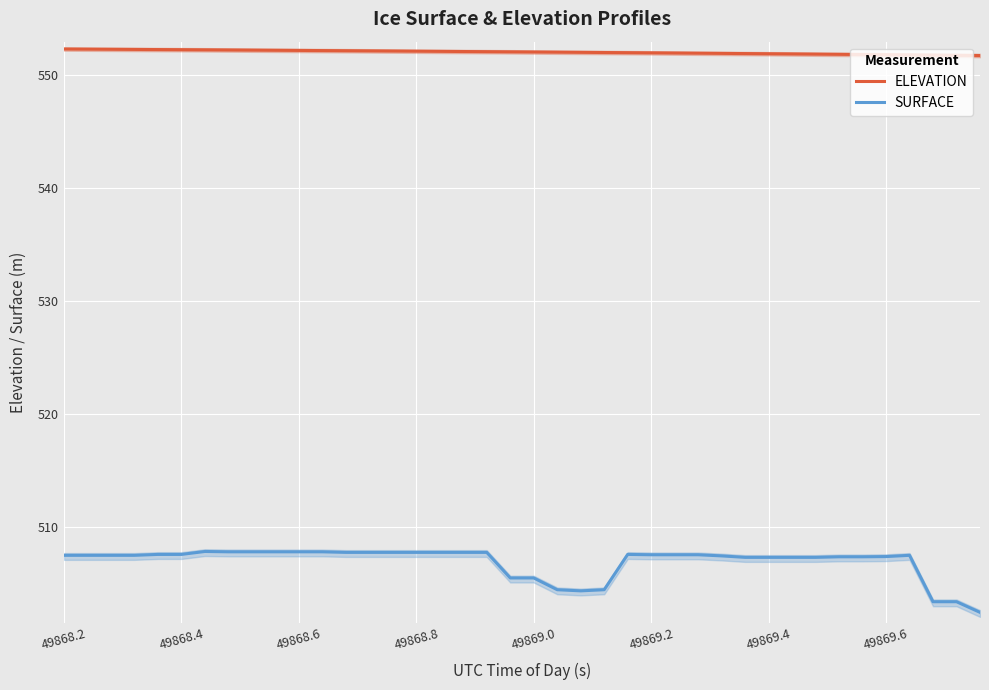

What is the total value across all series at 18?

1059.8